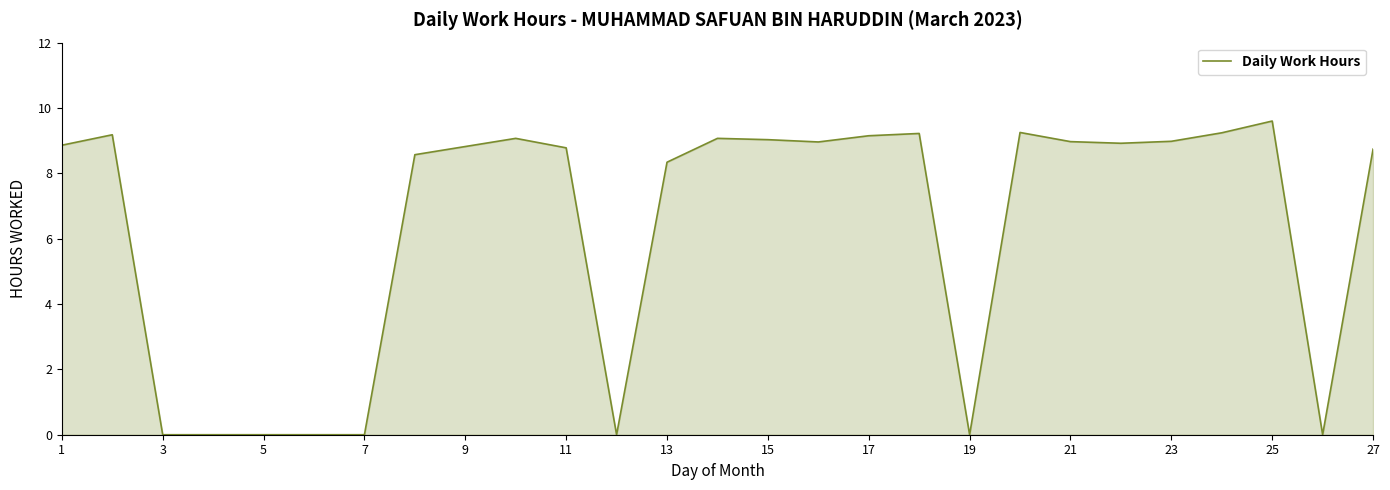

How many lines are shown in the chart?

1